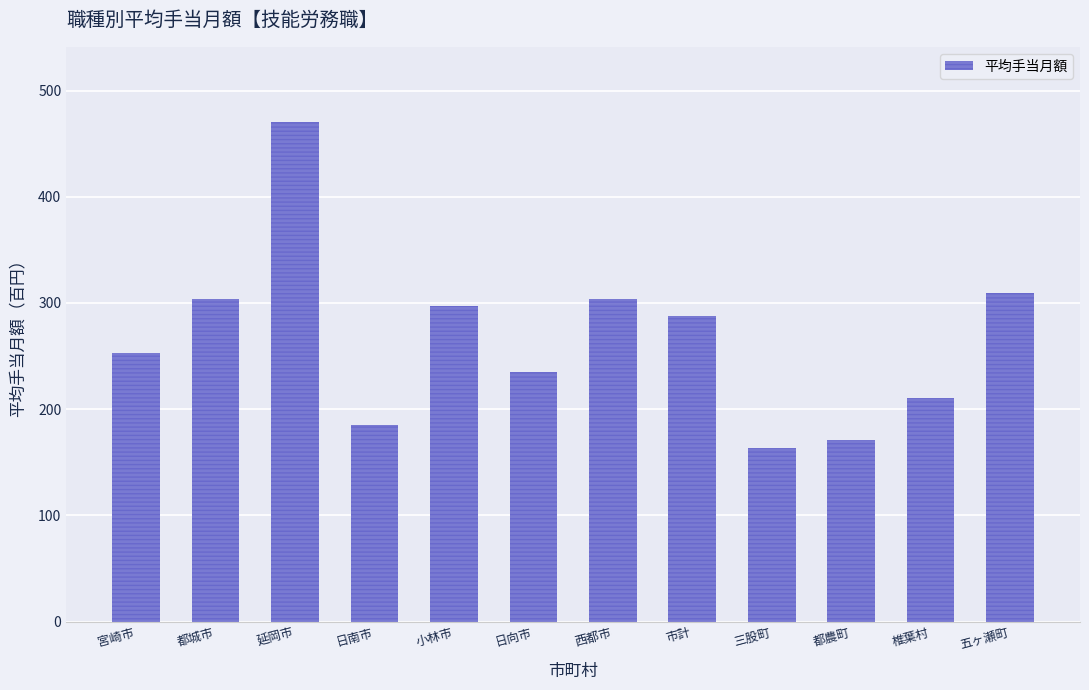

The chart shows a value of 303.8 at 西都市. True or false?

True